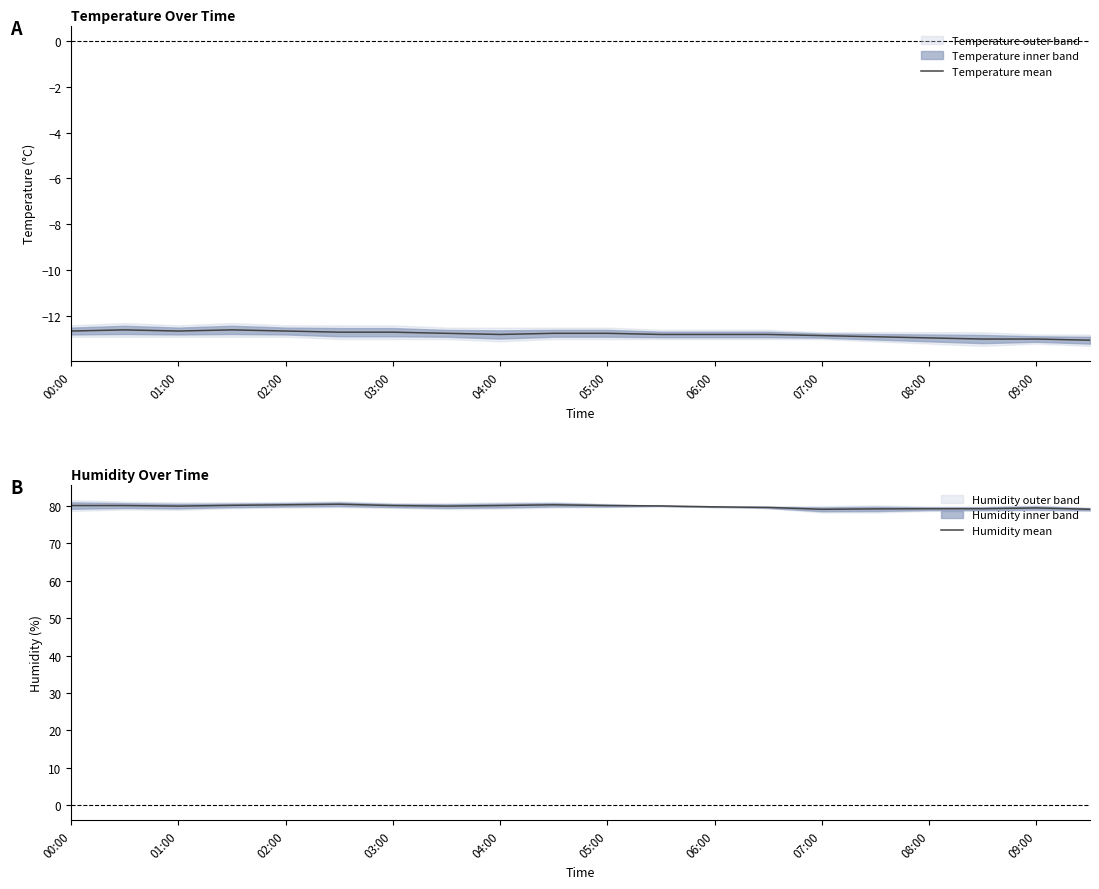

What is the difference between the second highest and second lowest values in the Humidity mean series?

1.2